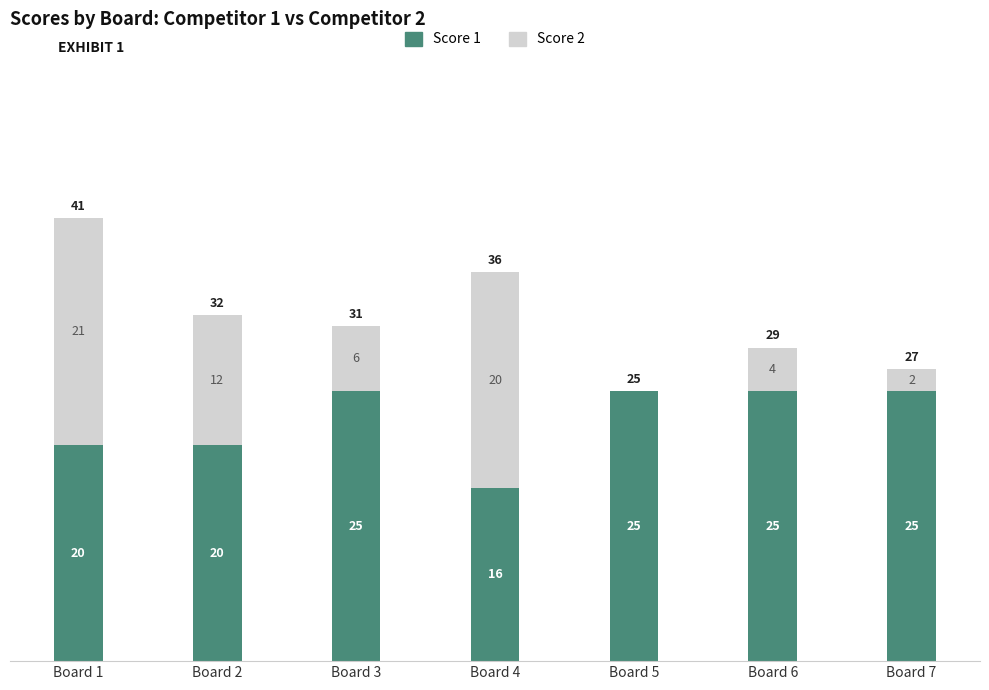

What value does the Score 1 series have at Board 3?

25